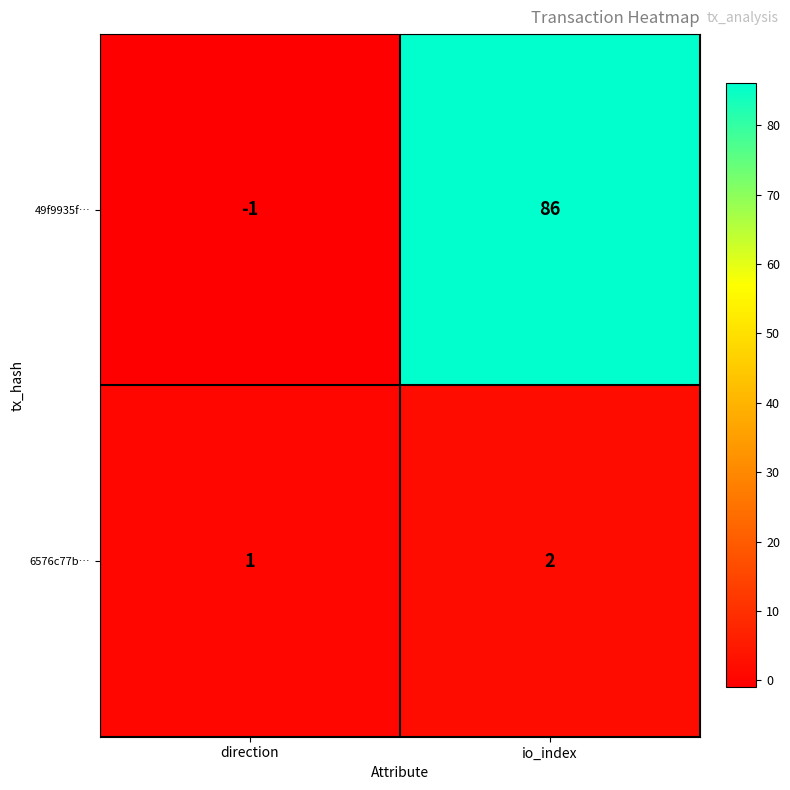

What is the smallest value displayed?

-1